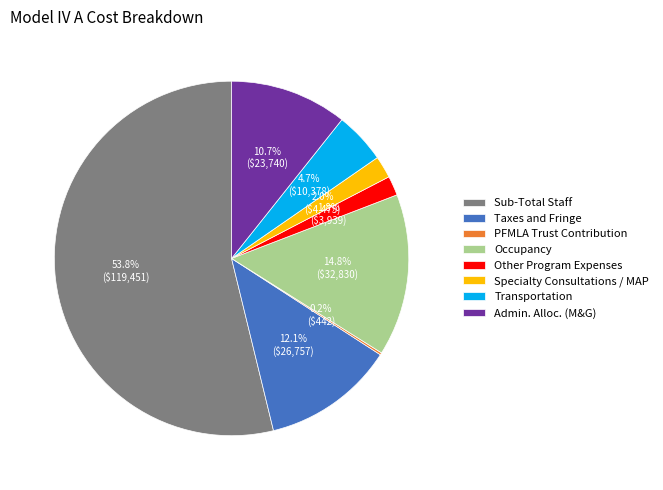

Is Taxes and Fringe the majority of the pie?

No